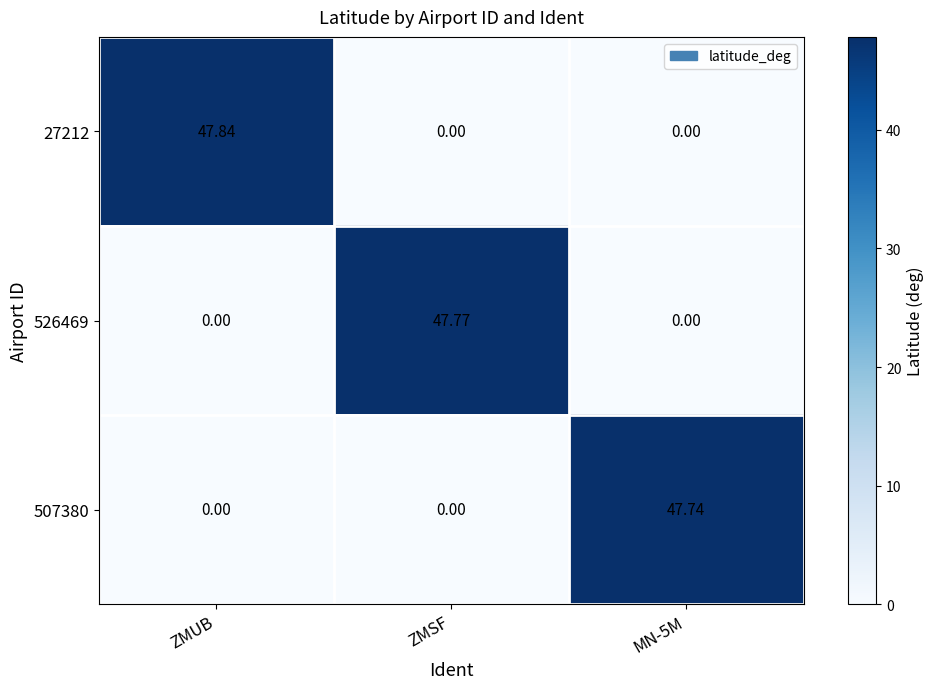

At which category is the sum across all series the highest?

ZMUB